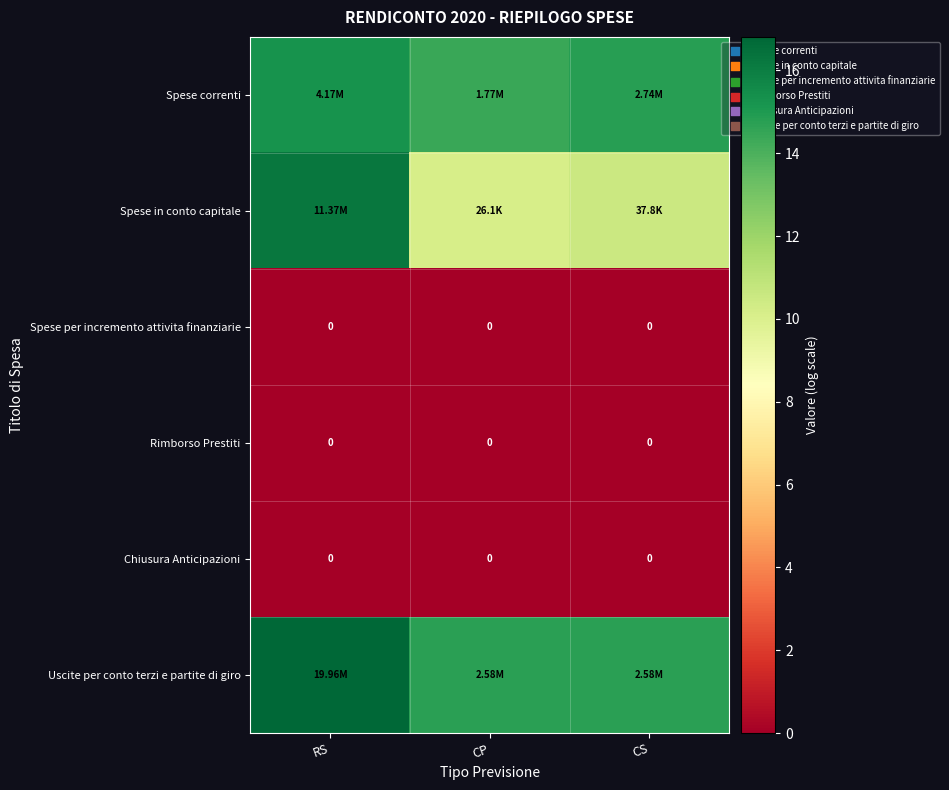

Which series has the largest total across all categories?

Uscite per conto terzi e partite di giro